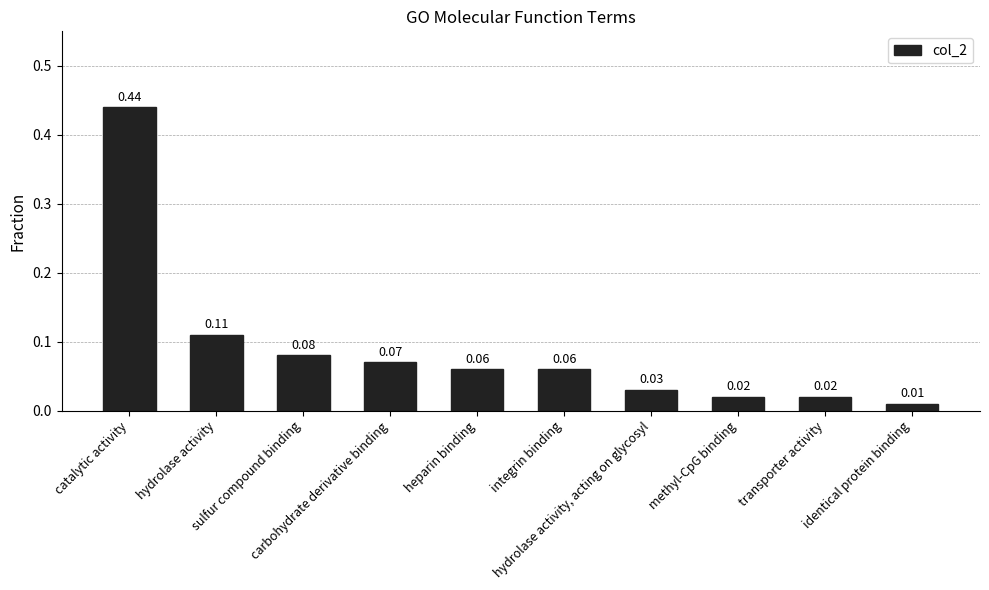

How many data points does each series have?

10